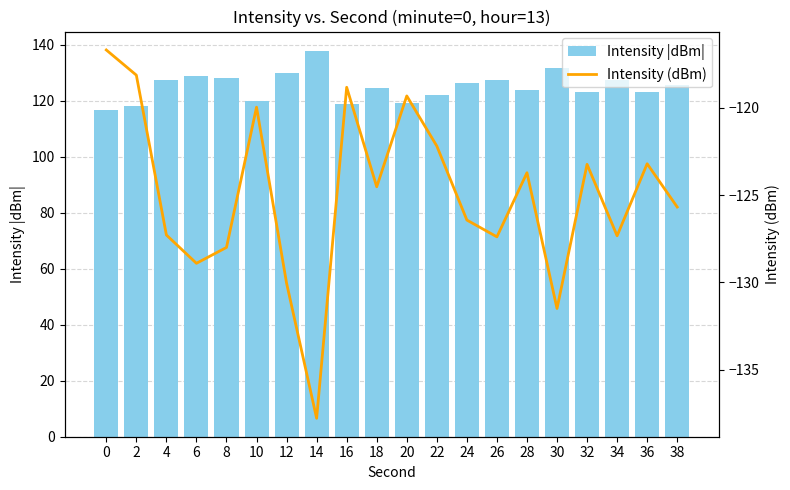

How many data points in Intensity |dBm| are above 125?

10